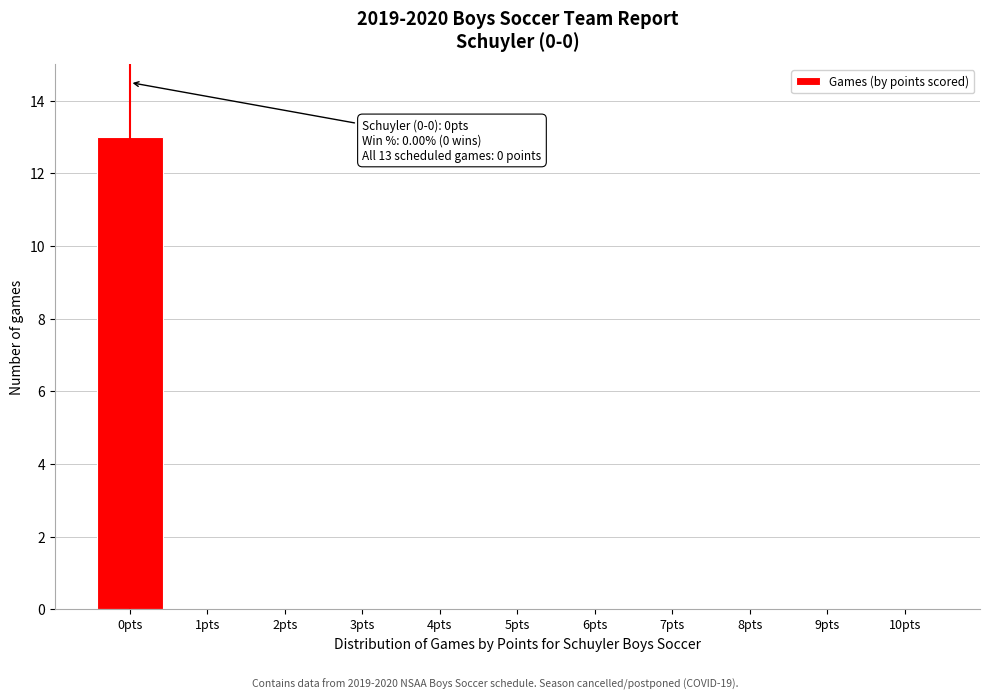

Over which range of the x-axis is the bar tallest?

-0.5 to 0.5